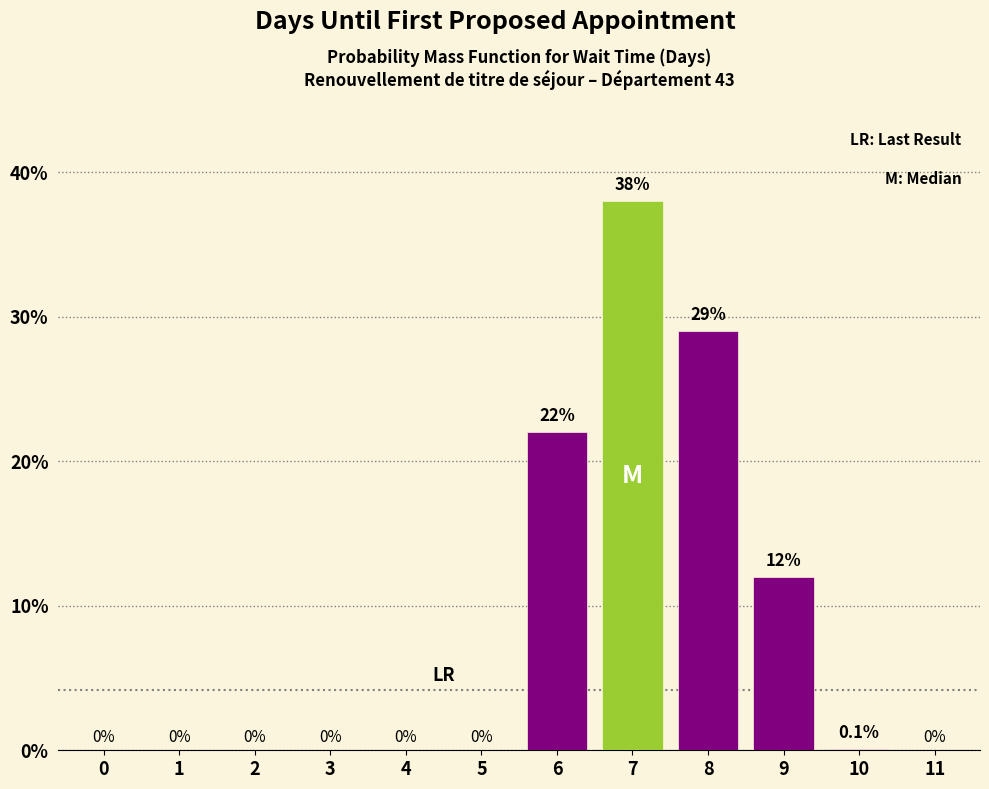

Reading left to right, list all the values displayed in this chart.

0=0.0	1=0.0	2=0.0	3=0.0	4=0.0	5=0.0	6=22.0	7=38.0	8=29.0	9=12.0	10=0.1	11=0.0